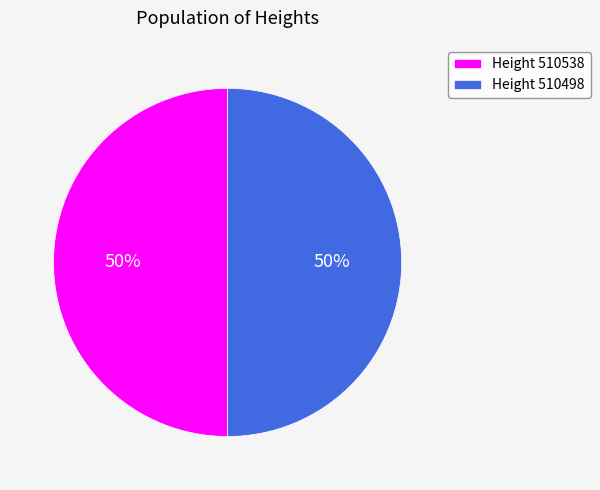

Combined, do Height 510538 and Height 510498 account for over 50%?

Yes